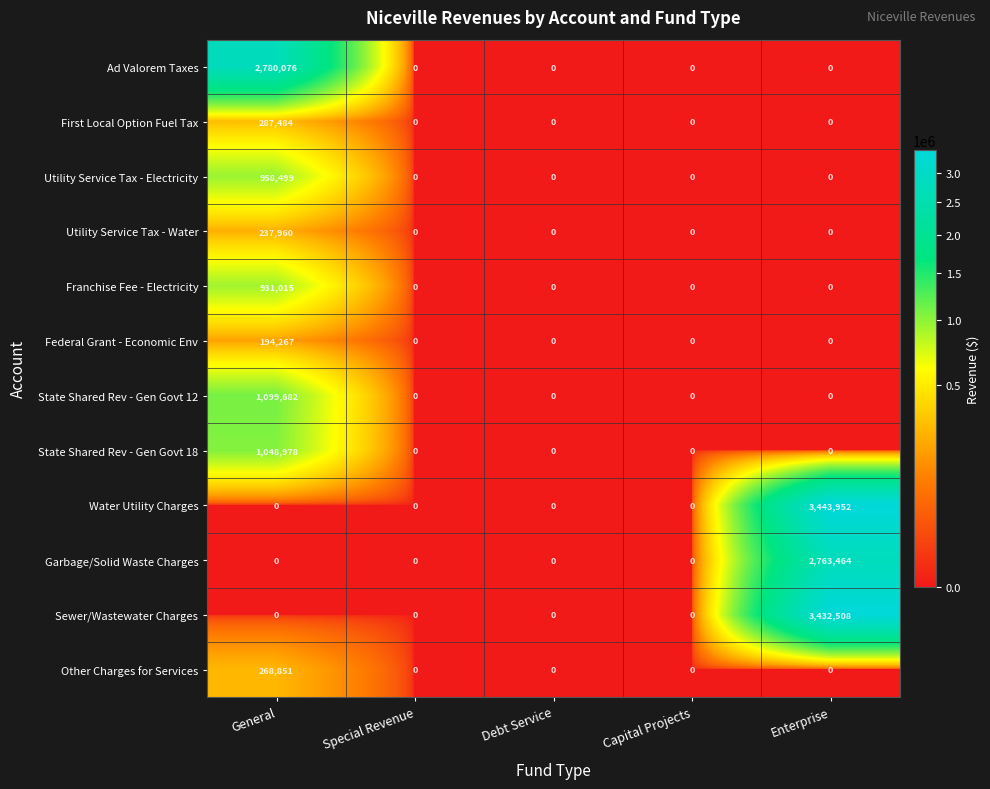

Count the number of categories in the chart.

5